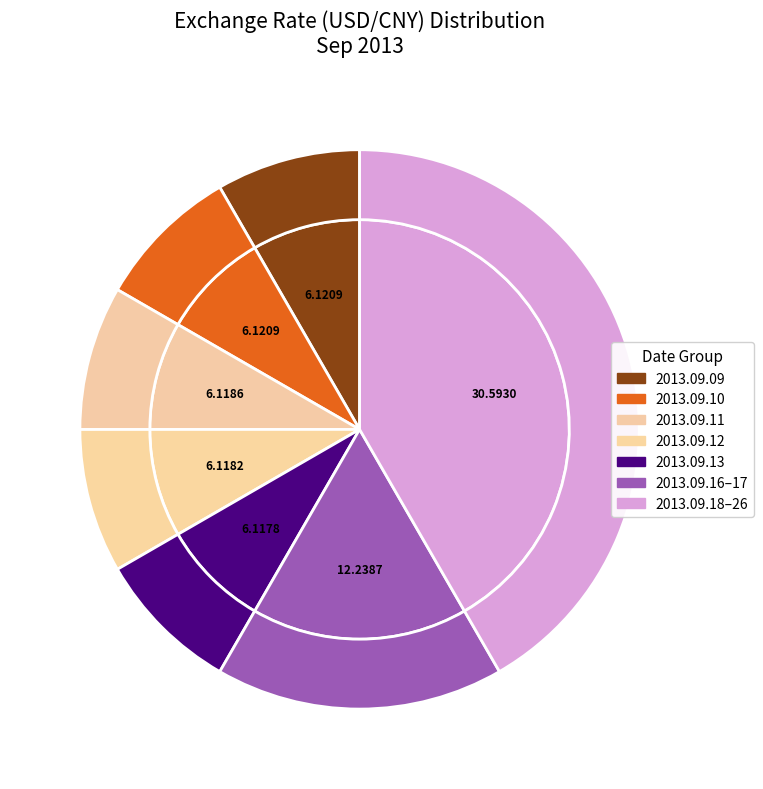

What is the ratio of the value at 2013.09.09 to the value at 2013.09.12?

1.0